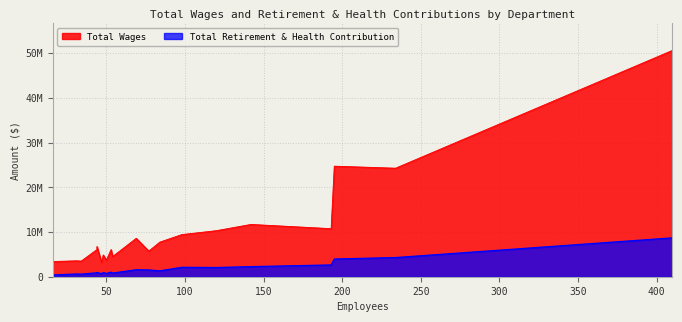

What is the value of the Total Wages point at the 11th from the left?

6076043